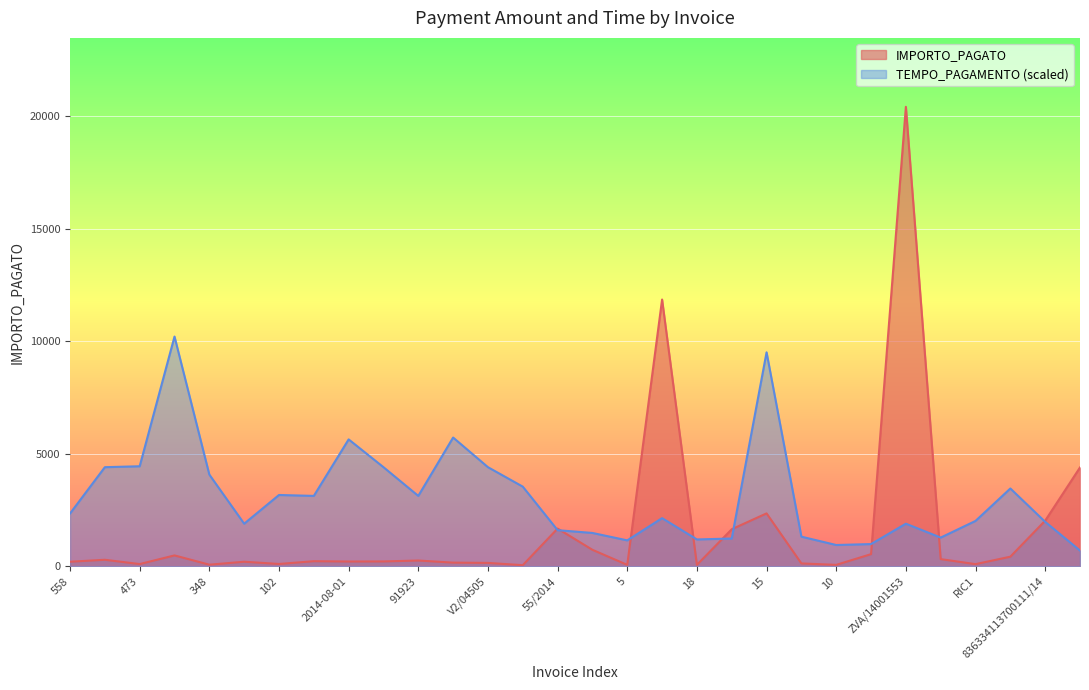

What is the difference between the maximum and minimum values in the IMPORTO_PAGATO series?

20366.7